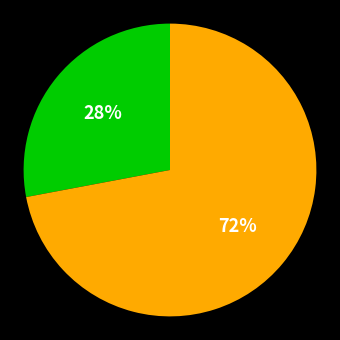

Does any single category account for the majority?

Yes